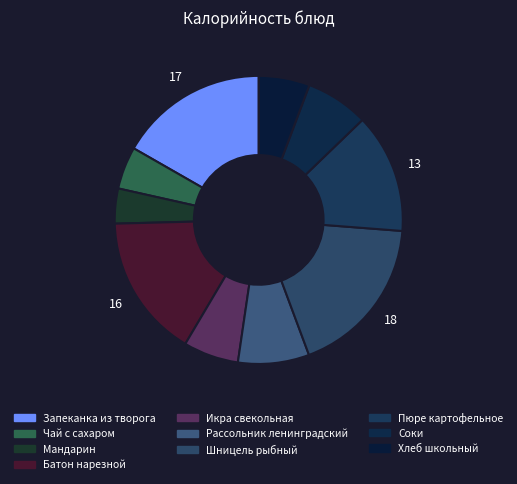

To the nearest percent, what percentage of the pie is Рассольник ленинградский?

8%